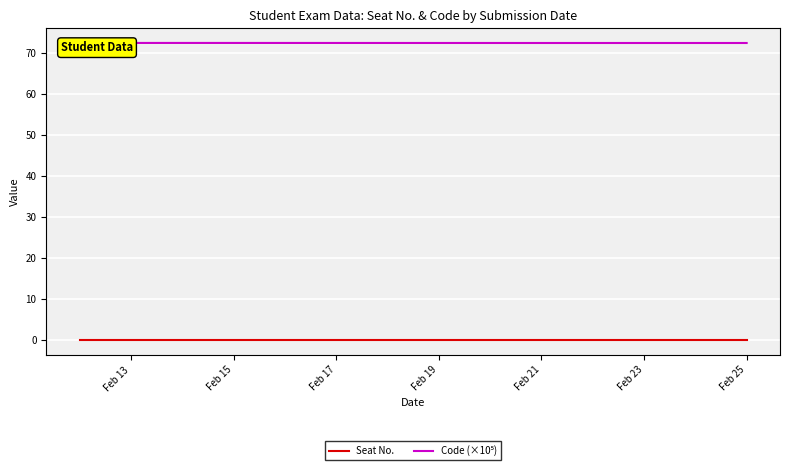

What is the total value across all series at Feb 25?

72.4